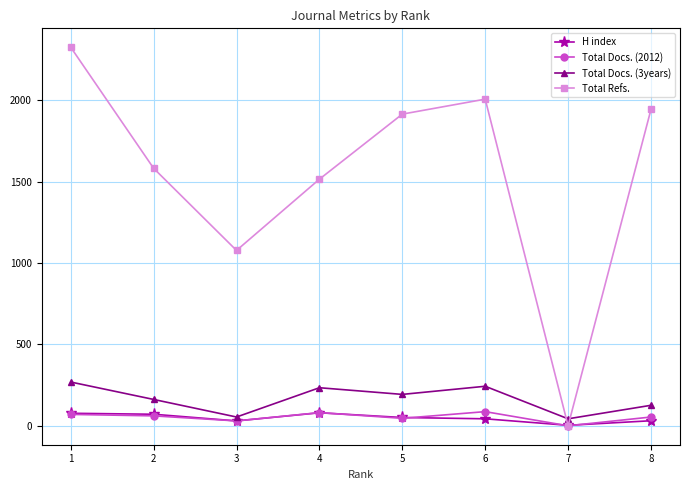

What is the sum of all Total Docs. (3years) values?

1324